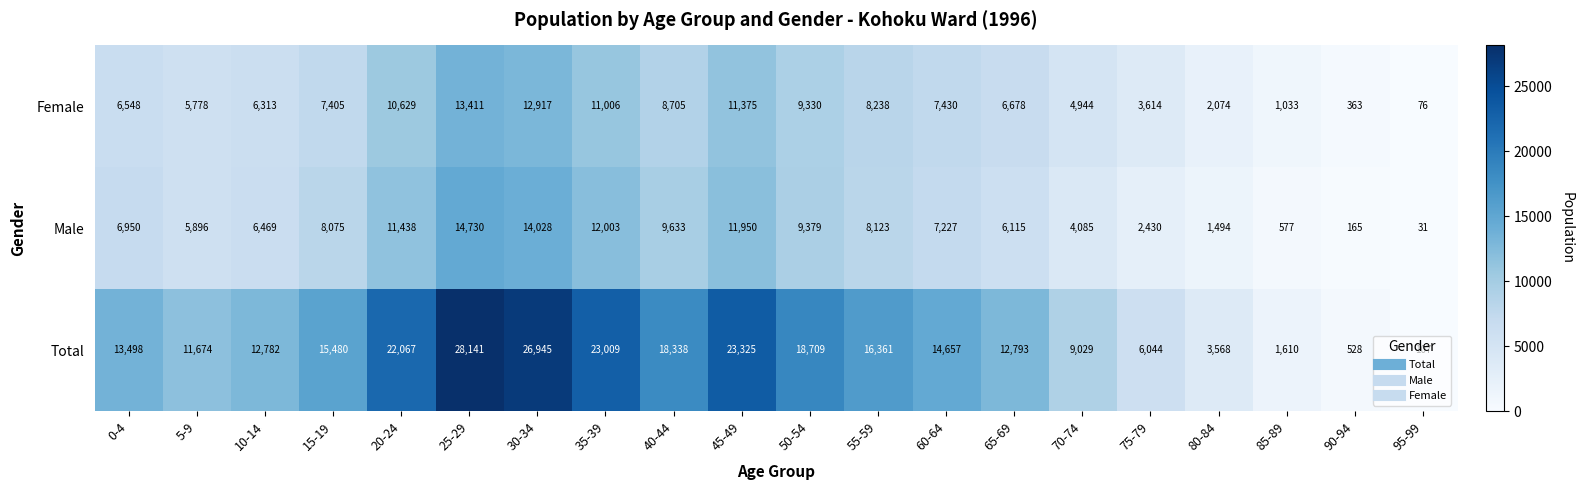

Which series has the largest range (max minus min)?

Total